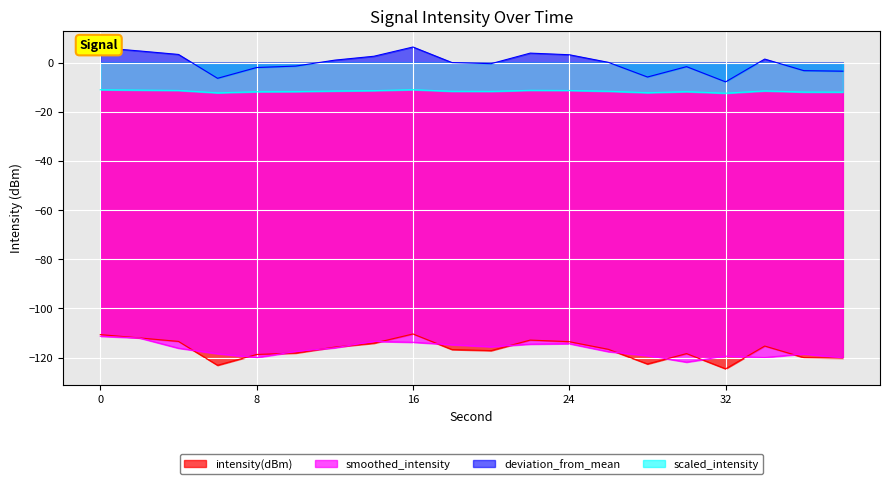

What is the spread (max minus min) of values at 32?

116.7